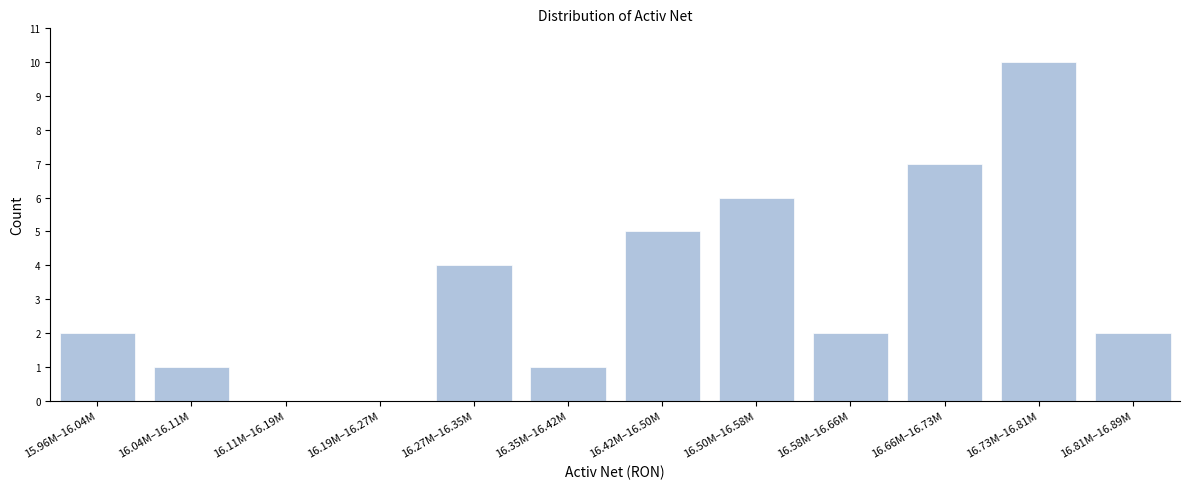

Reading right to left, list all the values displayed in this chart.

16.81M–16.89M=2	16.73M–16.81M=10	16.66M–16.73M=7	16.58M–16.66M=2	16.50M–16.58M=6	16.42M–16.50M=5	16.35M–16.42M=1	16.27M–16.35M=4	16.19M–16.27M=0	16.11M–16.19M=0	16.04M–16.11M=1	15.96M–16.04M=2